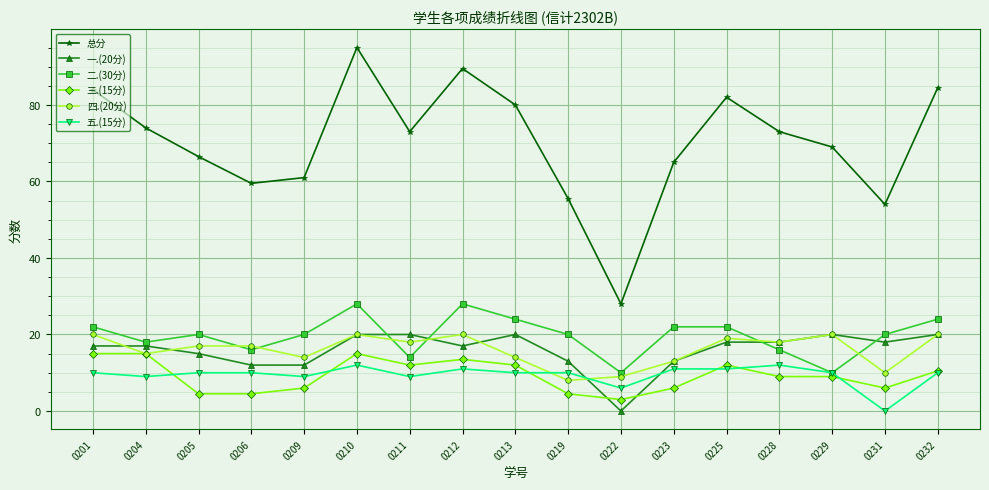

What is the difference between the maximum and minimum values in the 五.(15分) series?

12.0